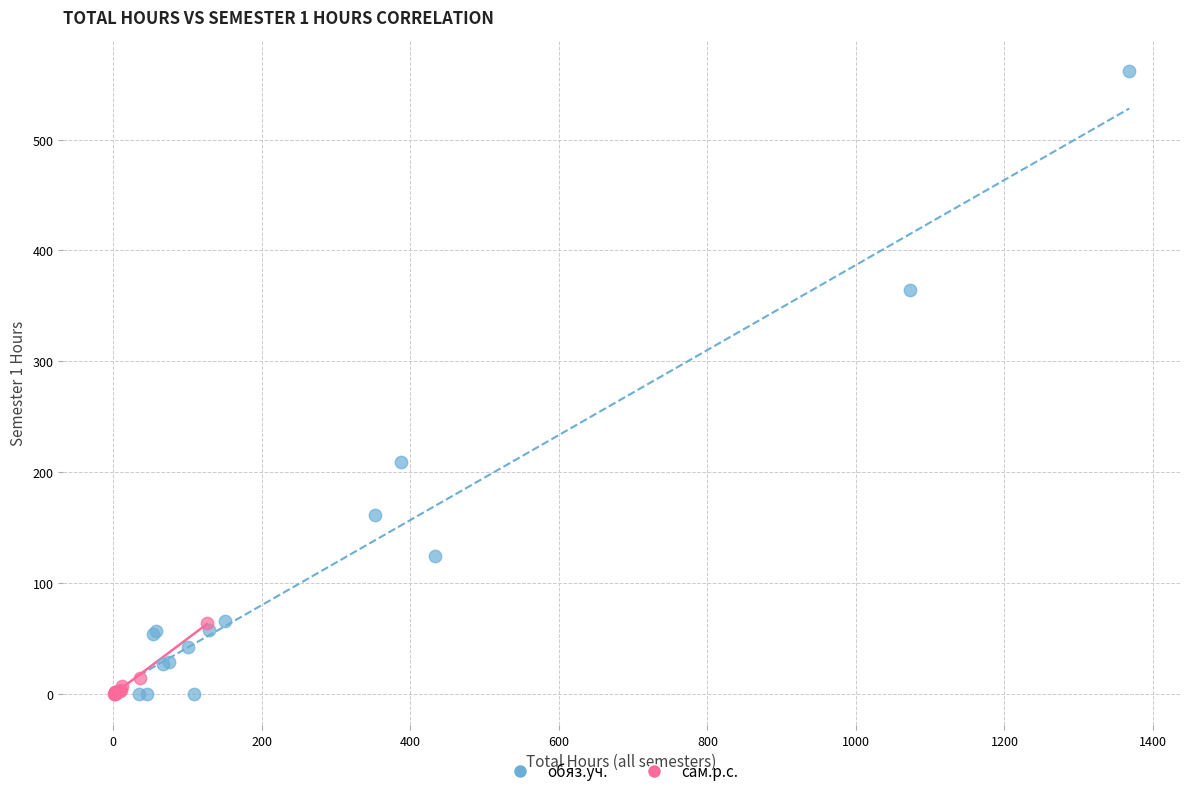

What are all the series names shown in the legend?

обяз.уч., сам.р.с.